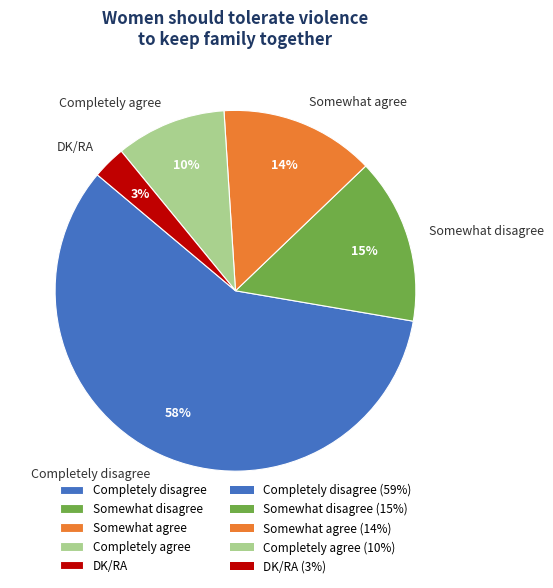

Rank the categories by value from highest to lowest.

Completely disagree, Somewhat disagree, Somewhat agree, Completely agree, DK/RA